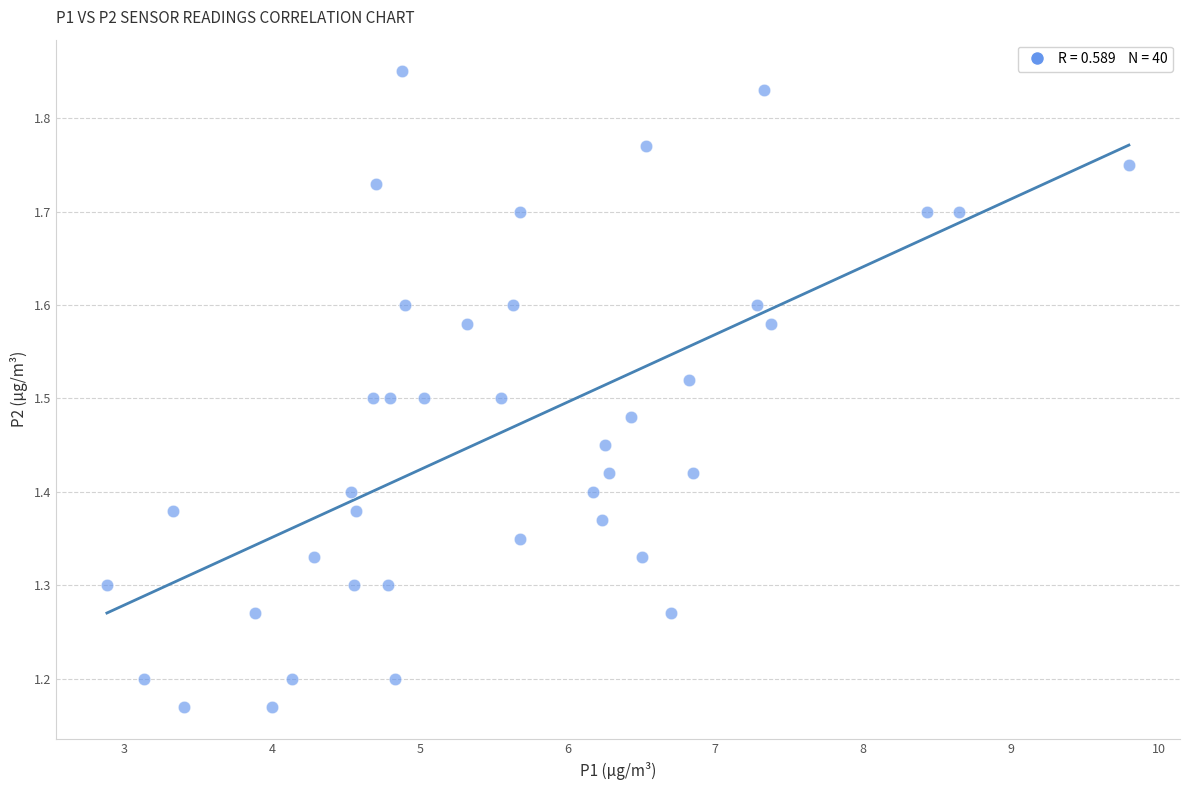

What is the range of X values (max minus min)?

6.9